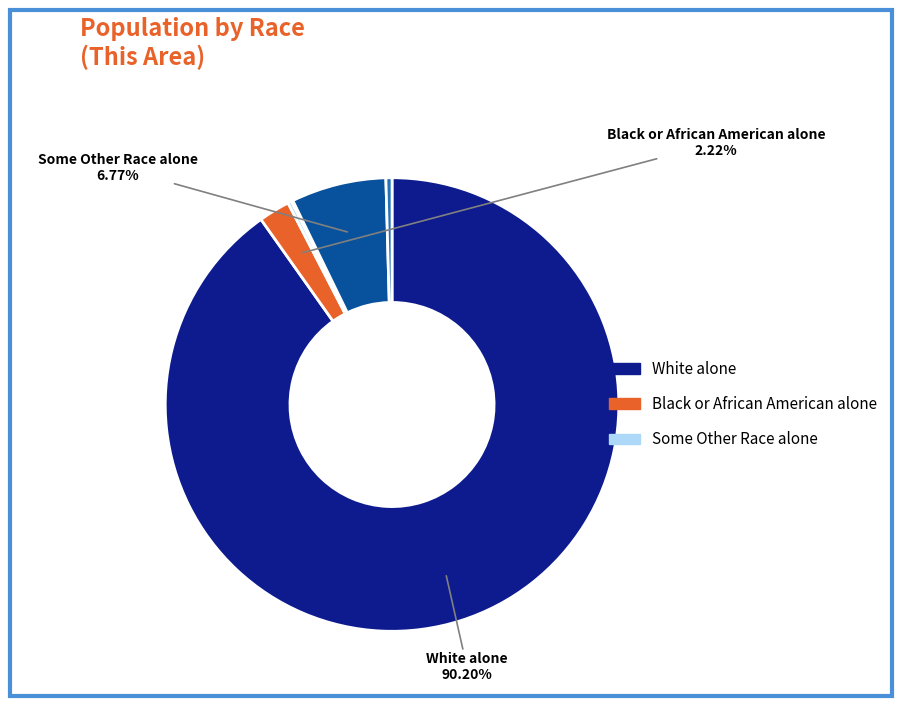

Count the number of slices in the pie.

7